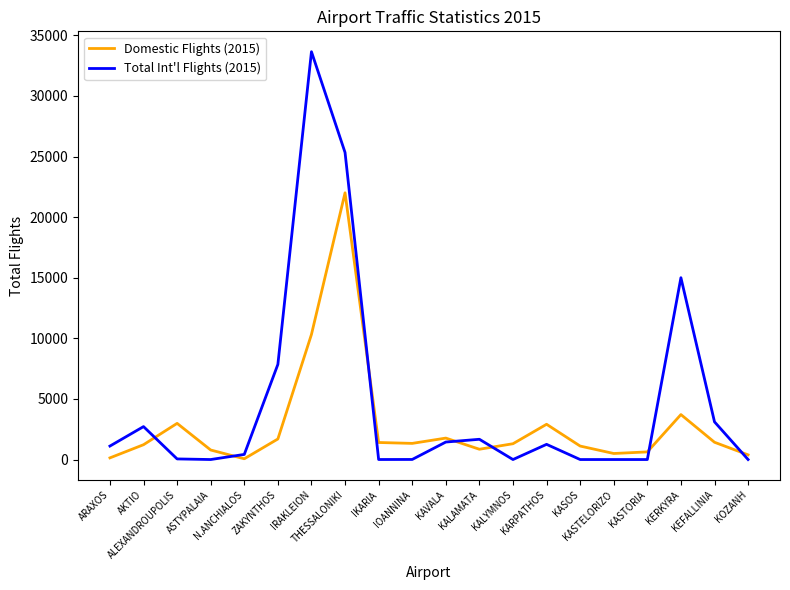

At which label does Domestic Flights (2015) reach its peak?

THESSALONIKI